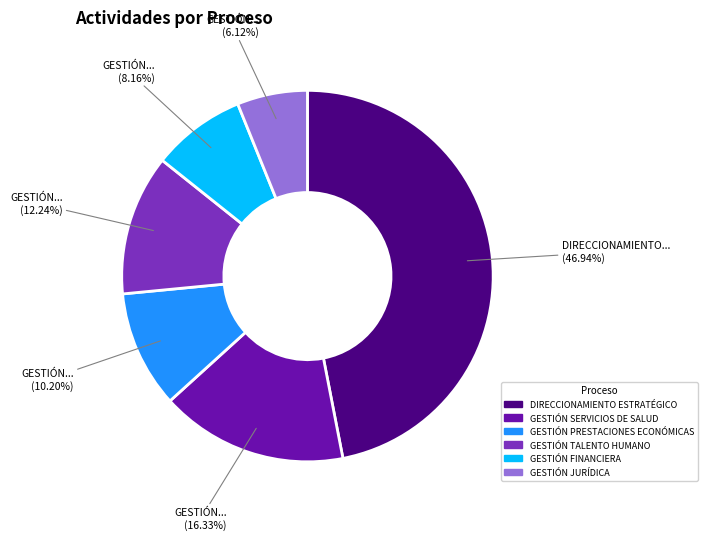

How much of the chart is everything except GESTIÓN FINANCIERA?

91.8%